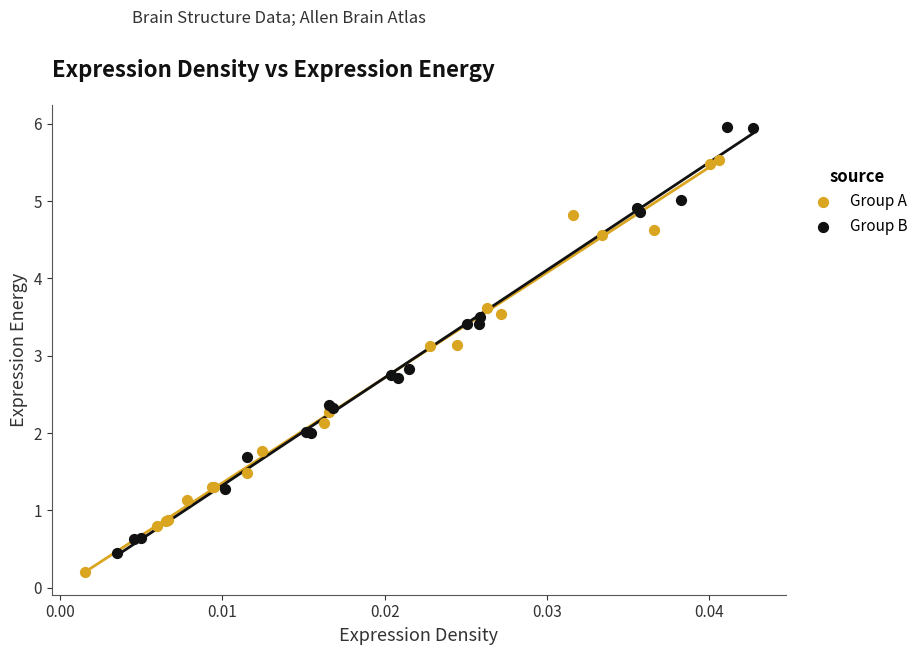

Which series has the widest spread of Y values?

Group B